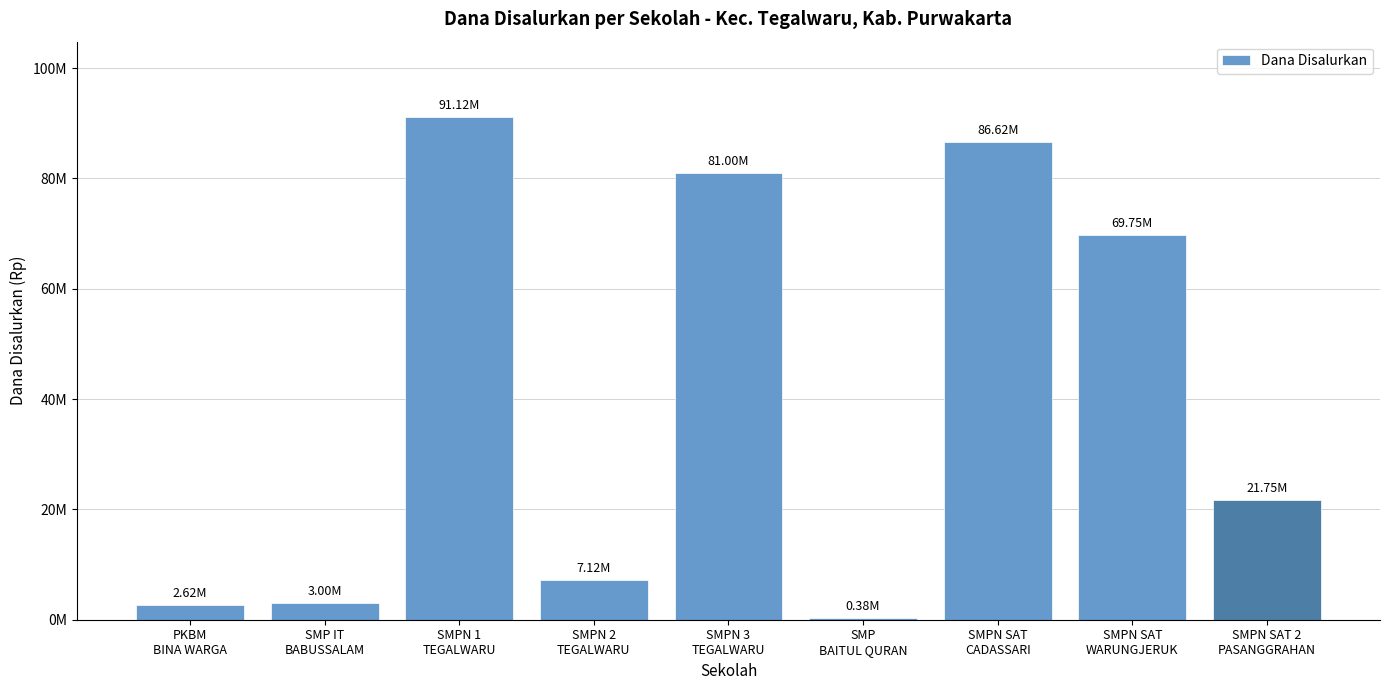

Reading left to right, what are all the values shown in this chart?

PKBM
BINA WARGA=2625000	SMP IT
BABUSSALAM=3000000	SMPN 1
TEGALWARU=91125000	SMPN 2
TEGALWARU=7125000	SMPN 3
TEGALWARU=81000000	SMP
BAITUL QURAN=375000	SMPN SAT
CADASSARI=86625000	SMPN SAT
WARUNGJERUK=69750000	SMPN SAT 2
PASANGGRAHAN=21750000